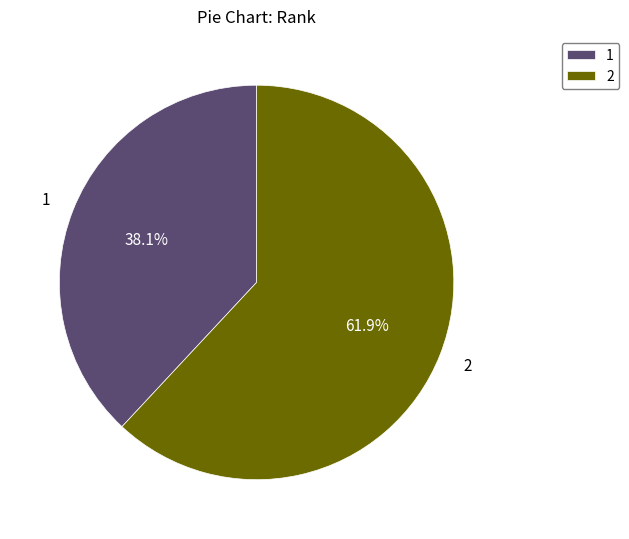

Combined, what portion of the pie is 1 and 2?

100.0%